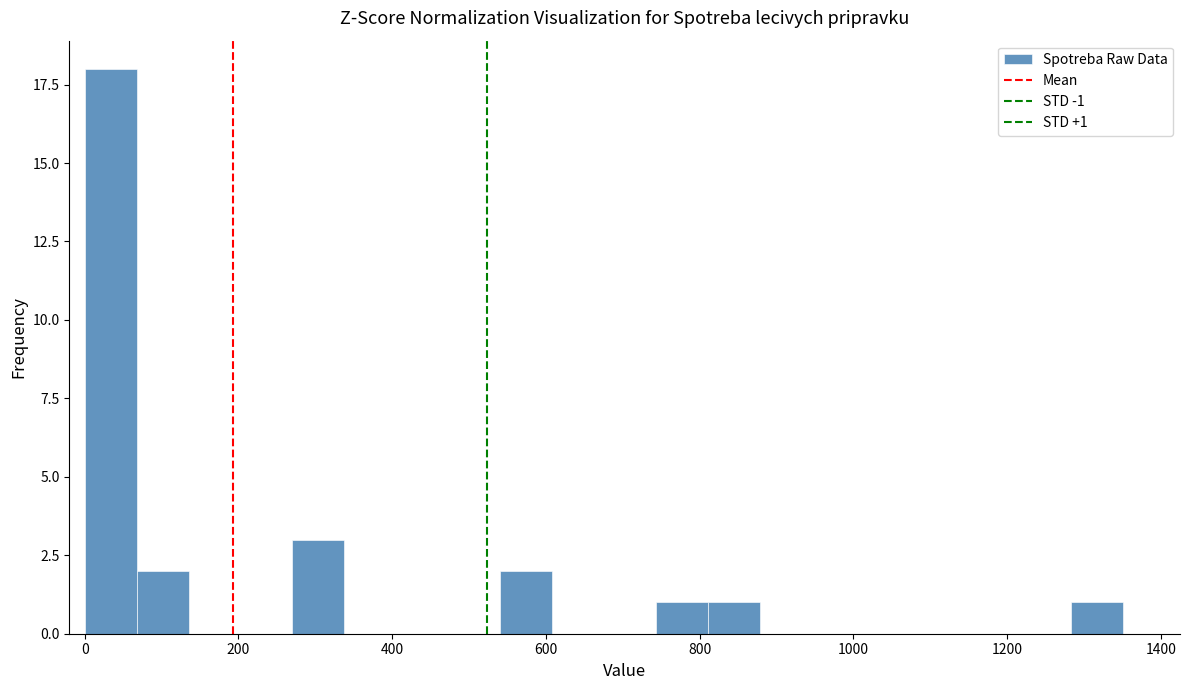

Read against the x-axis, roughly where is the centre of the tallest bar?

40